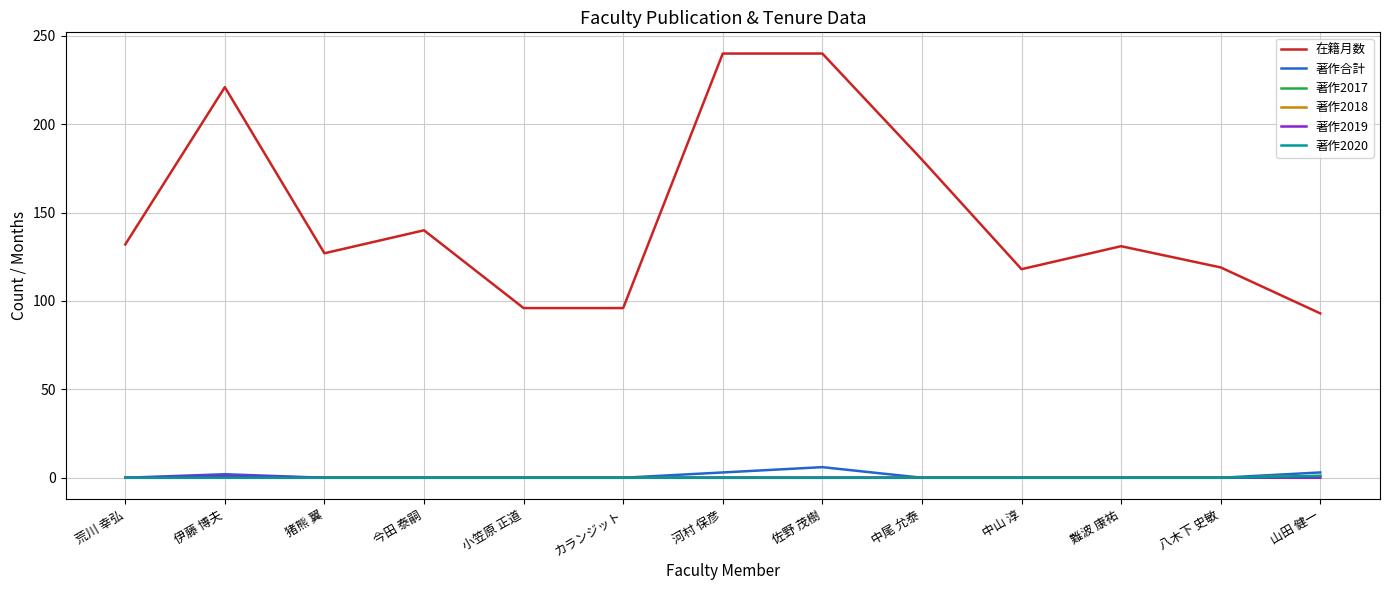

What position from the right is 伊藤 博夫?

12